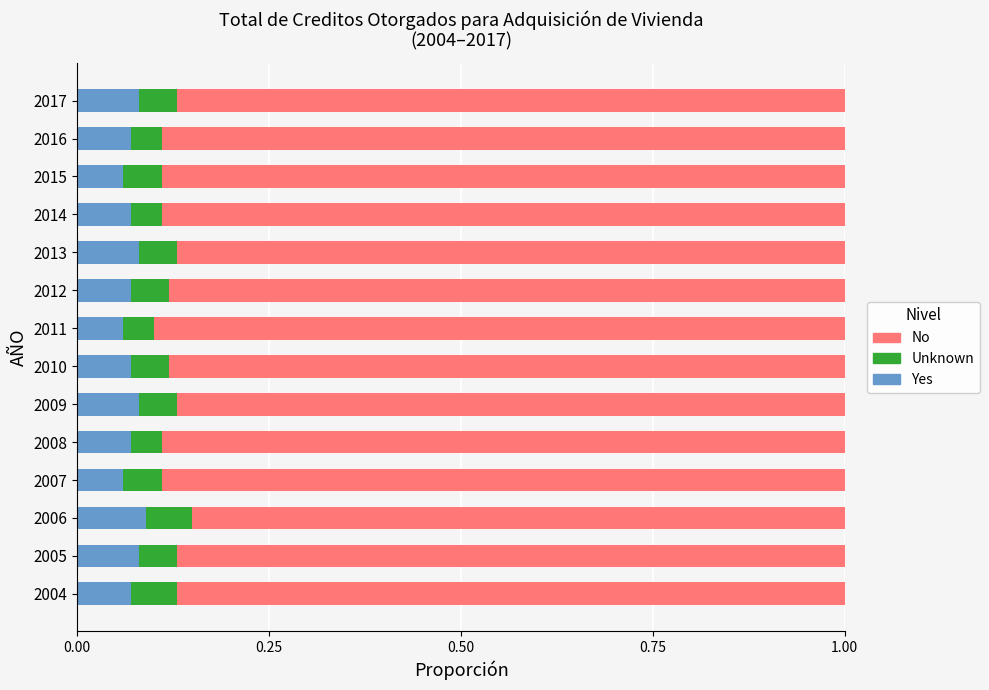

What is the sum of all Yes values?

1.0